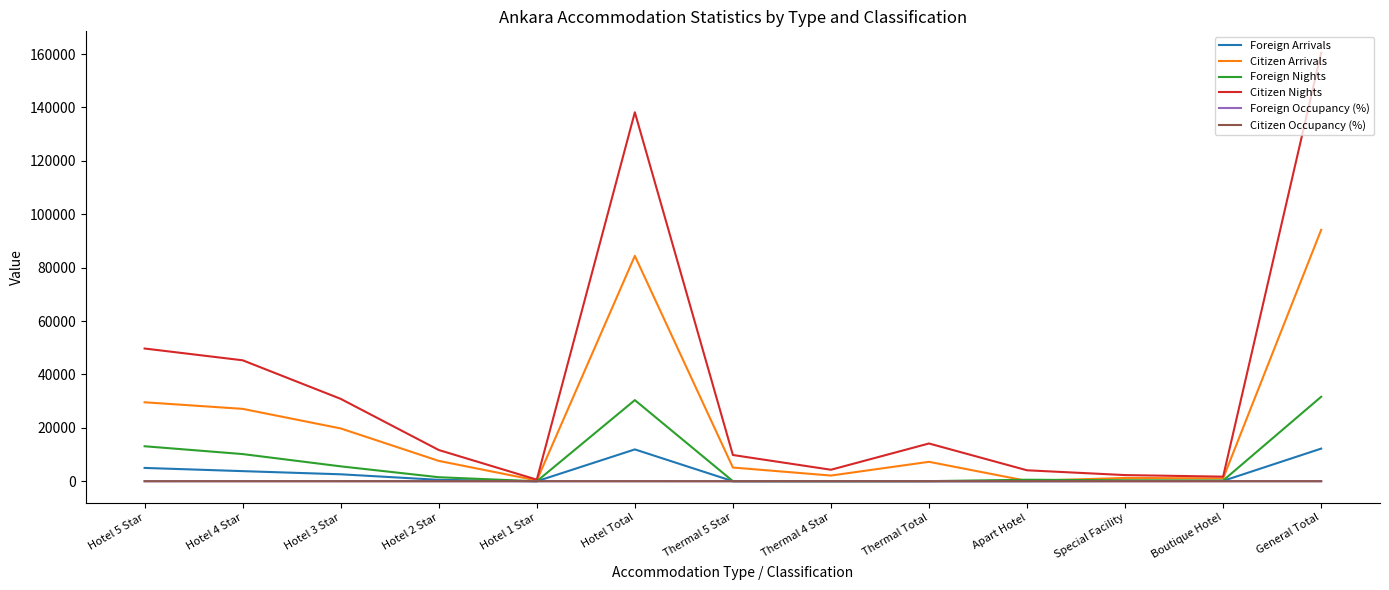

What is the greatest value displayed?

160502.0